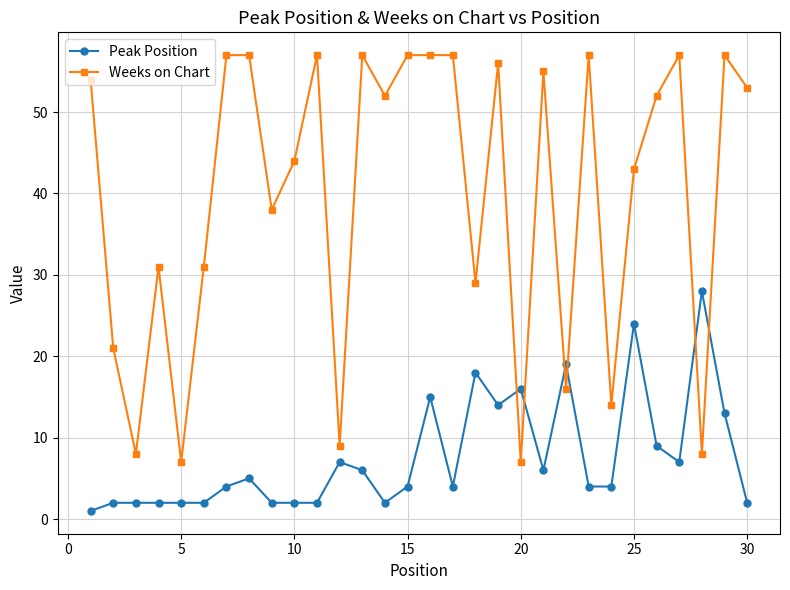

What is the difference between the maximum and minimum values in the Peak Position series?

27